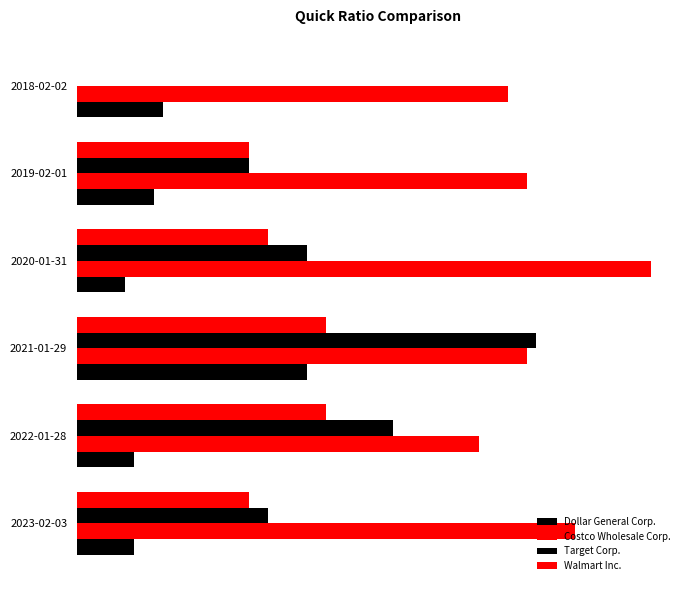

What is the average value of the Walmart Inc. series?

0.2